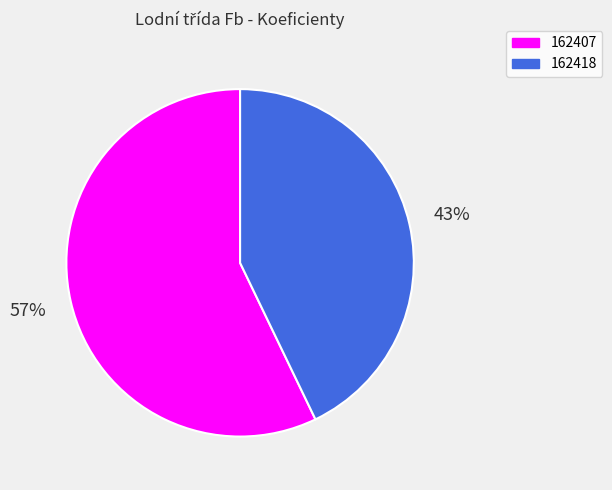

Does 162407 account for over 50% of the chart?

Yes